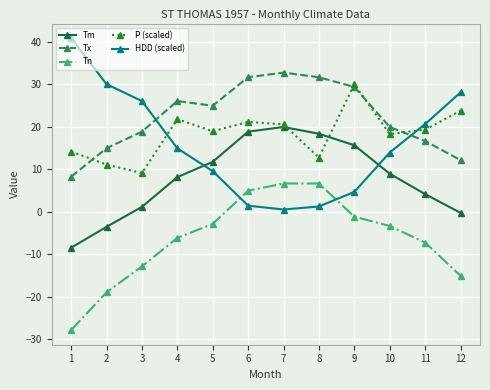

List the series in order of their peak value, lowest first.

Tn, Tm, P (scaled), Tx, HDD (scaled)